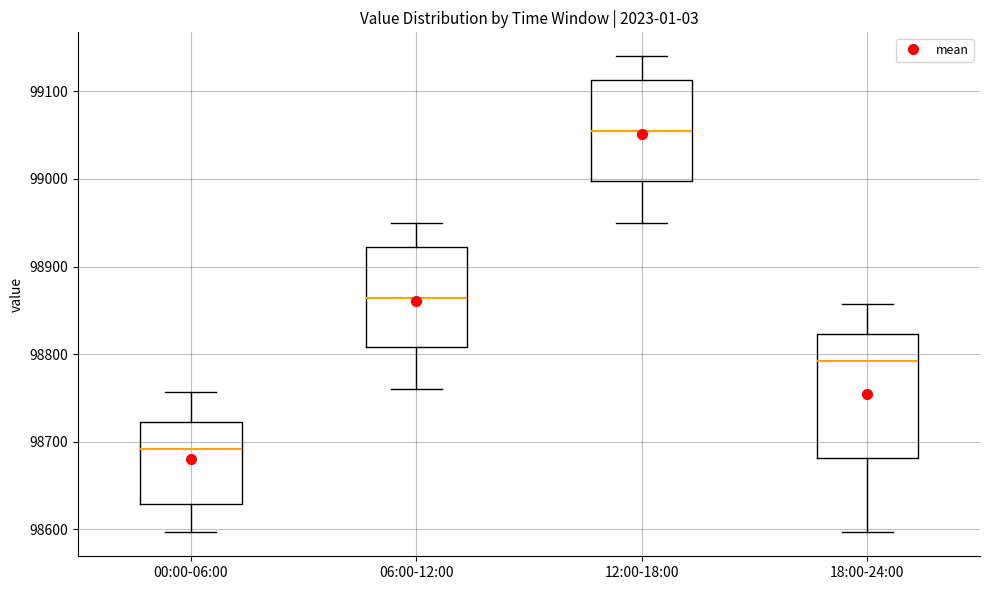

Comparing the boxes themselves (not the whiskers), which one is the tallest?

18:00-24:00